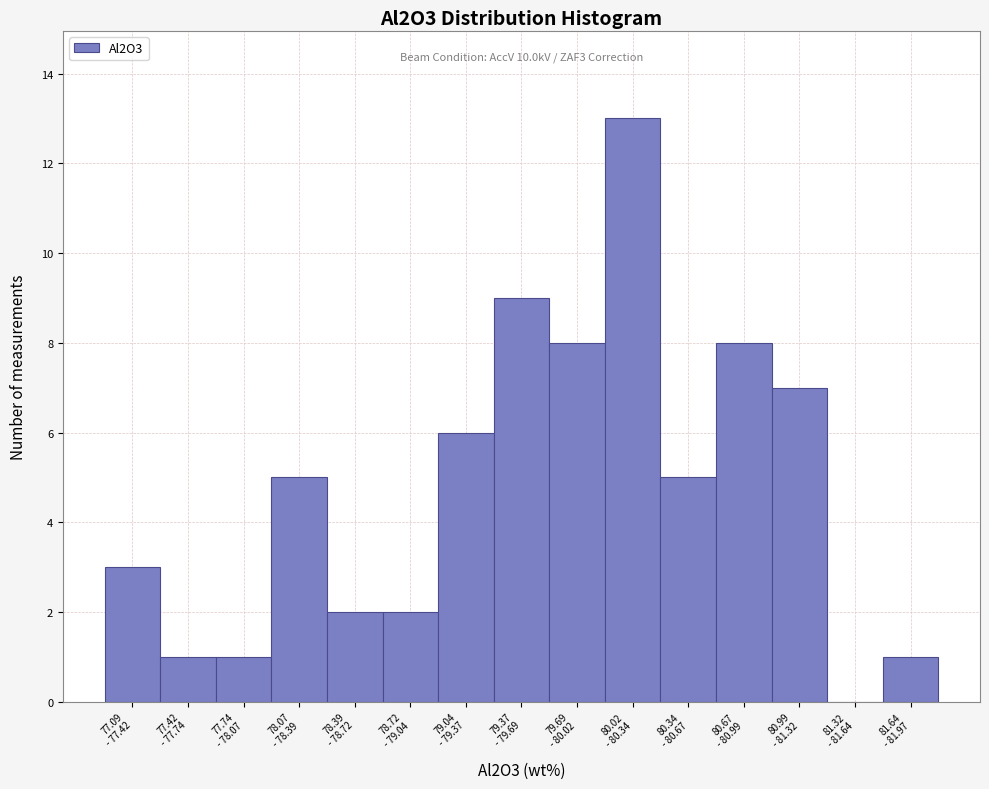

What is the maximum value shown in the chart?

13